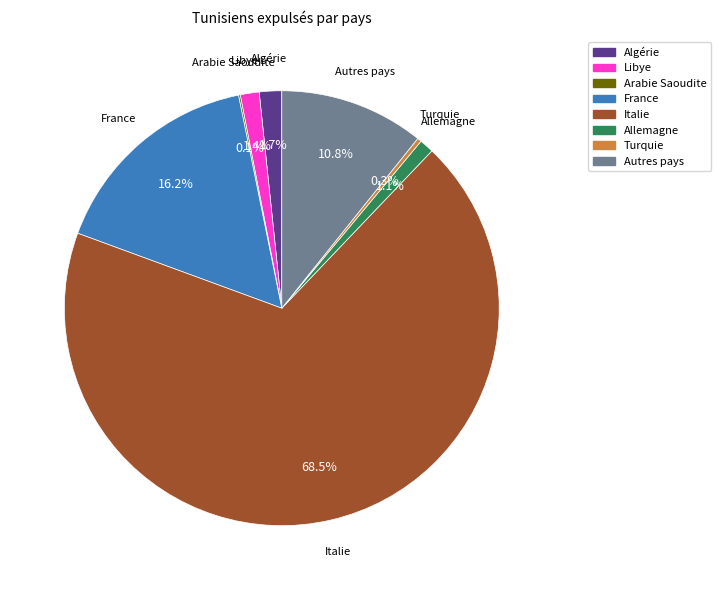

What is the ratio of the value at Libye to the value at Algérie?

0.8